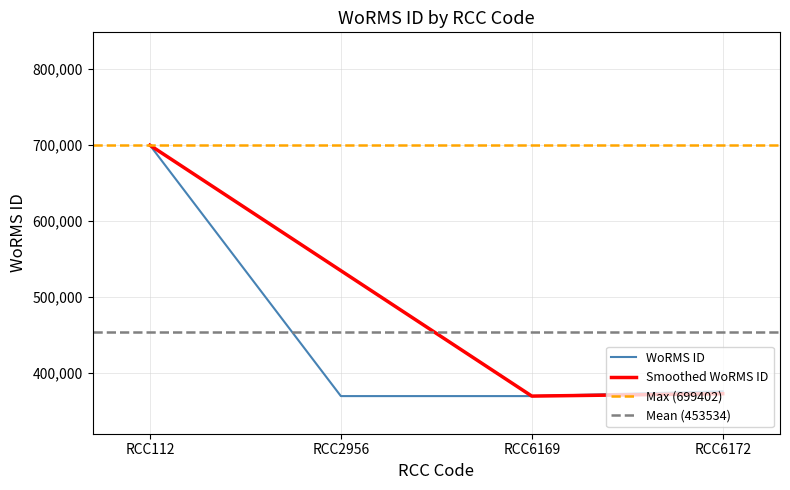

How many data points are less than 375757?

2